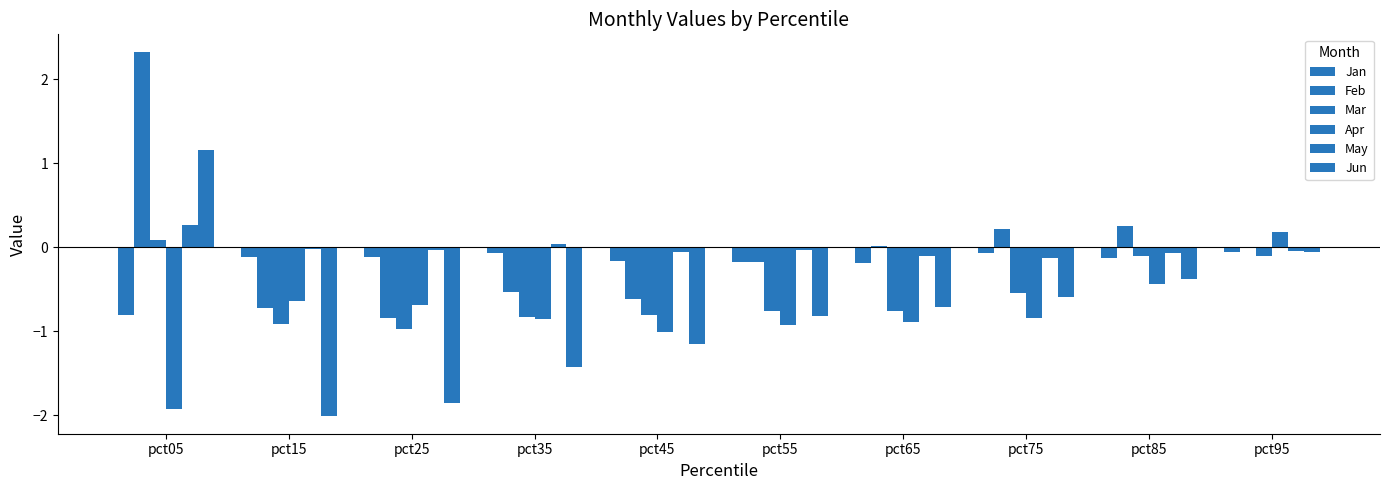

Is the value of Feb at pct75 greater than the value of Jun at pct35?

Yes